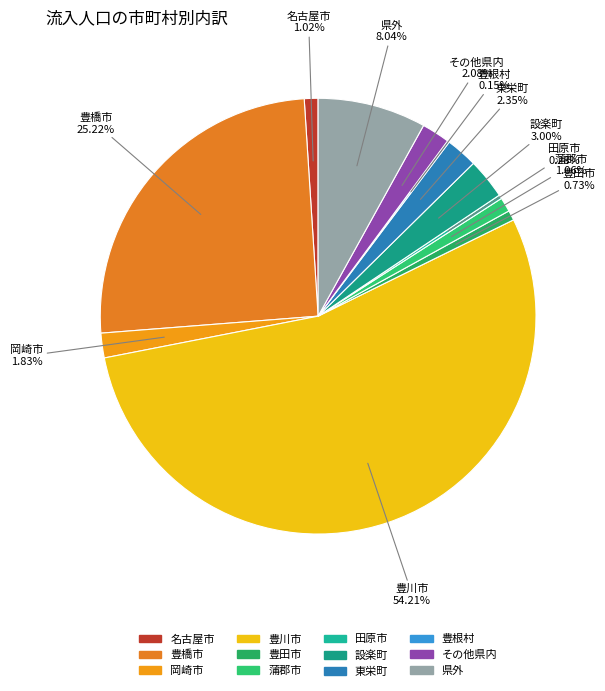

What is the largest slice in the pie chart?

豊川市